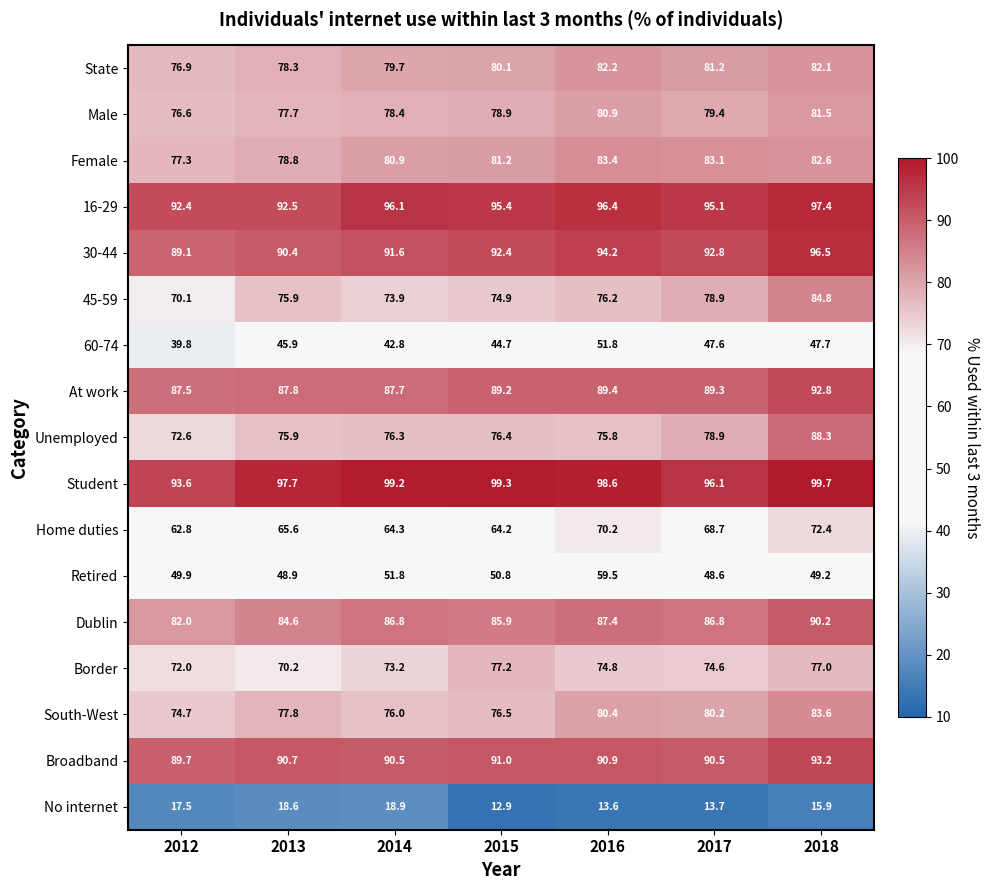

Which series has the widest spread of values?

Unemployed